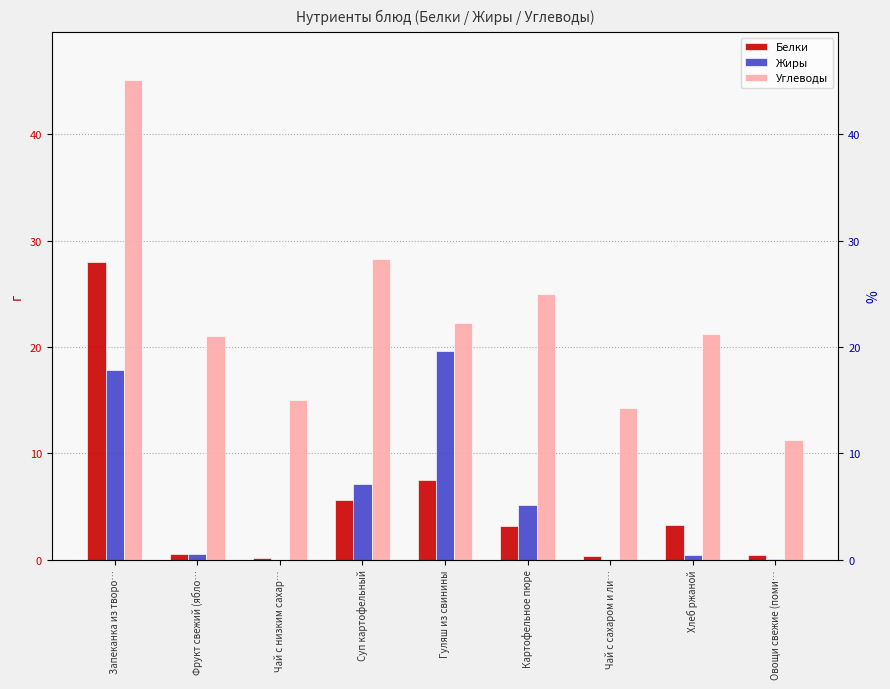

What is the label of the 8th bar from the left?

Хлеб ржаной